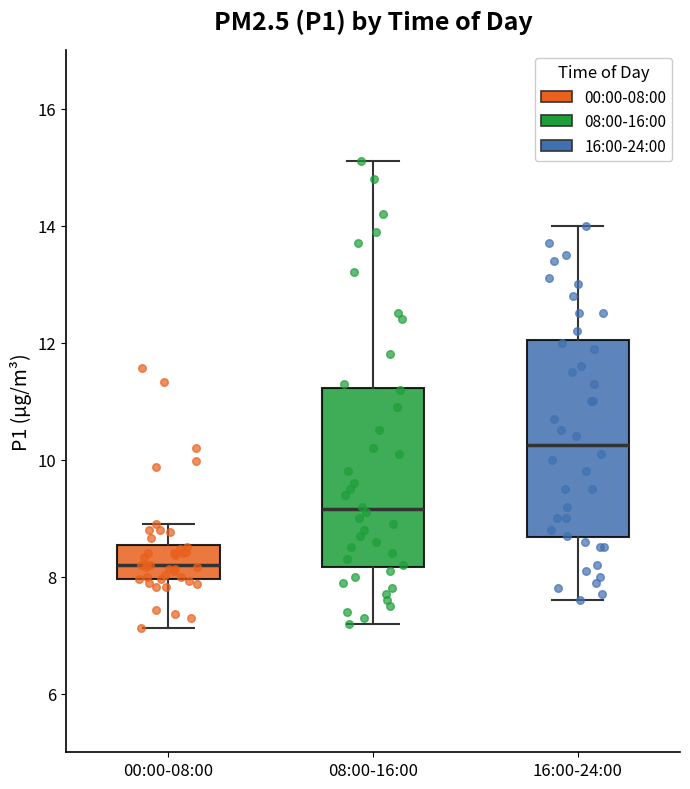

Reading left to right, read every box against the y-axis: the position of its median line, the range the box covers, and the ends of its whiskers. The values are not printed on the chart, so give them approximately, as read against the axis.

00:00-08:00: median 8.2, box 8.0 to 8.6, whiskers 7.2 to 9.0
08:00-16:00: median 9.2, box 8.2 to 11.2, whiskers 7.2 to 15.2
16:00-24:00: median 10.2, box 8.6 to 12.0, whiskers 7.6 to 14.0